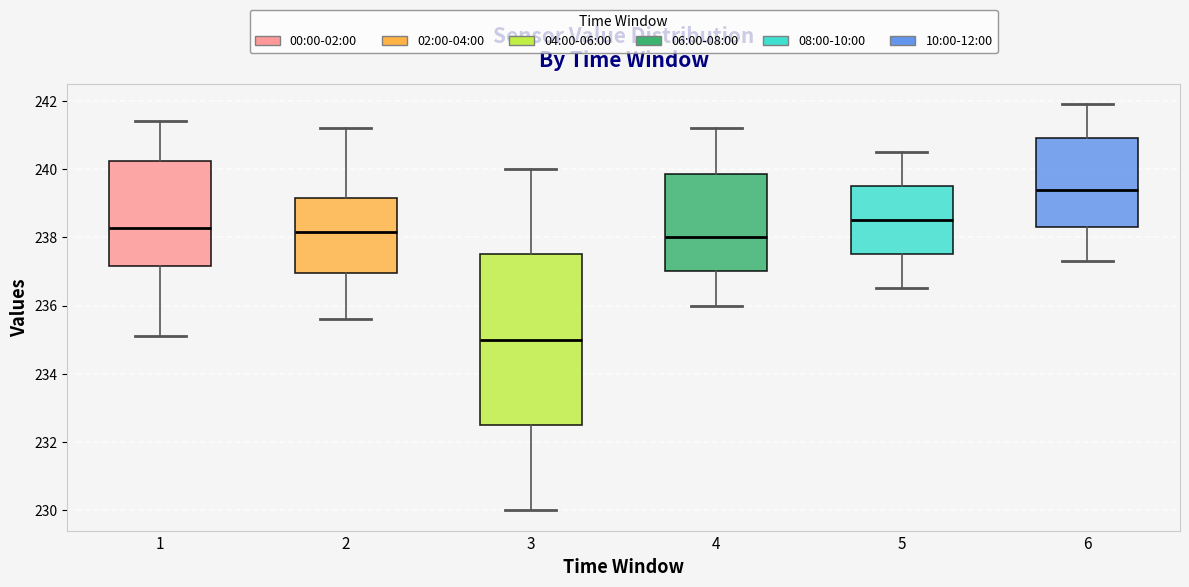

Where does the lower whisker of the box at x = 3 end on the y-axis? The values are not printed on the chart, so give them approximately, as read against the axis.

230.0